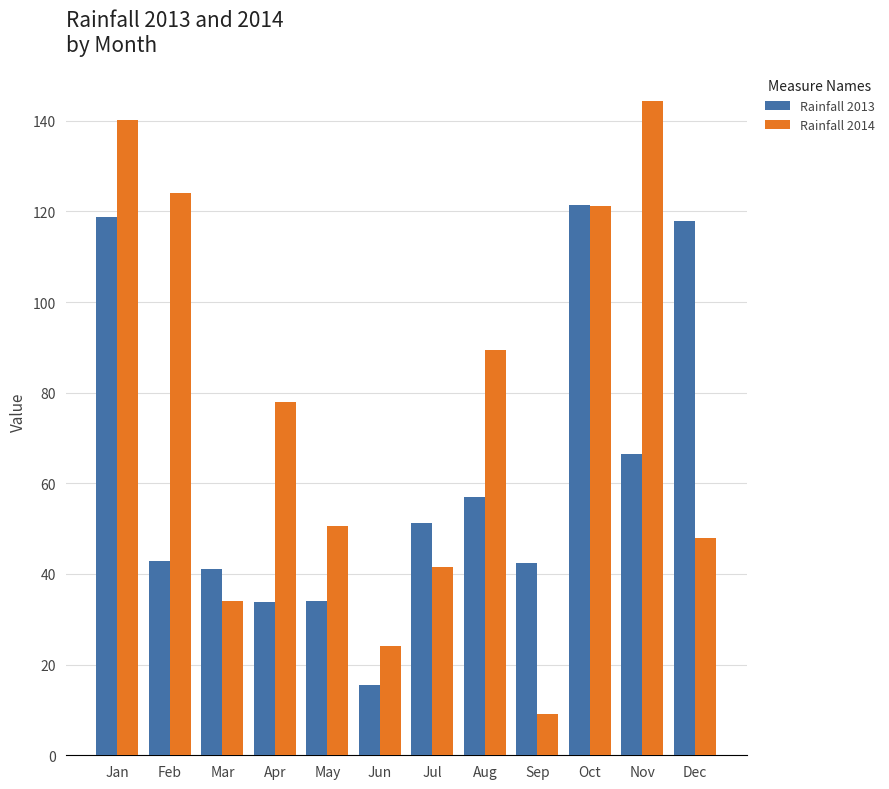

What are all the series names shown in the legend?

Rainfall 2013, Rainfall 2014